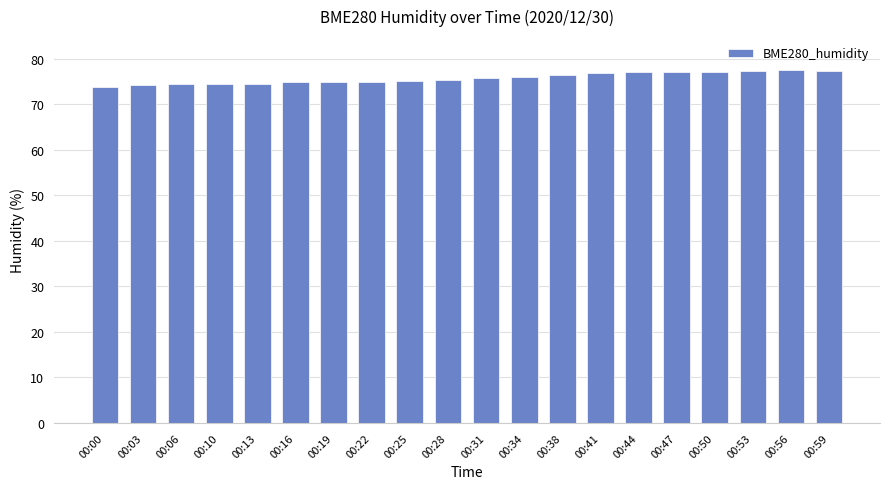

What is the value of the 19th bar from the left?

77.5